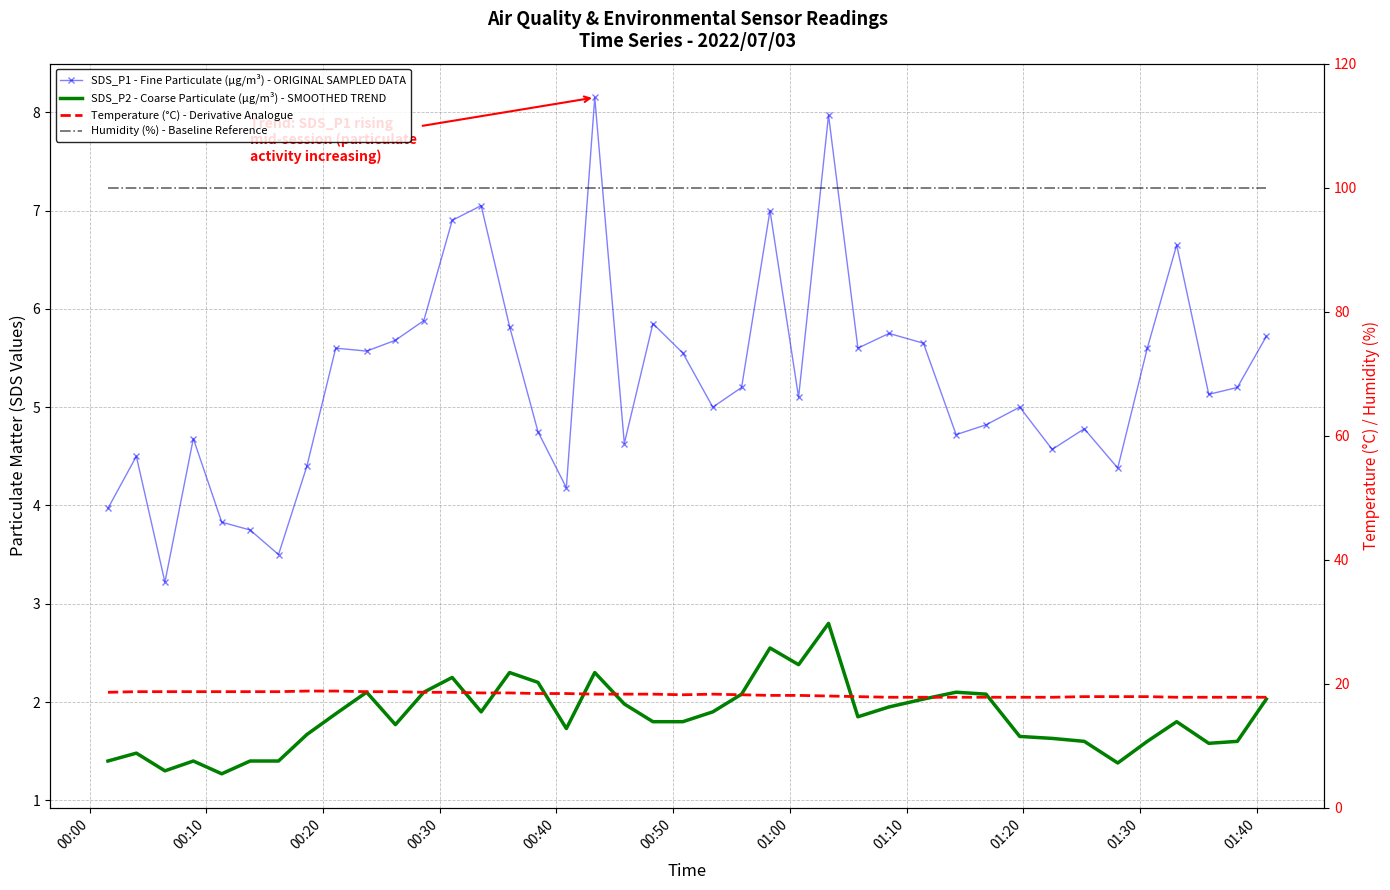

True or false: SDS_P2 - Coarse Particulate (µg/m³) - SMOOTHED TREND and Temperature (°C) - Derivative Analogue cross at least once.

False